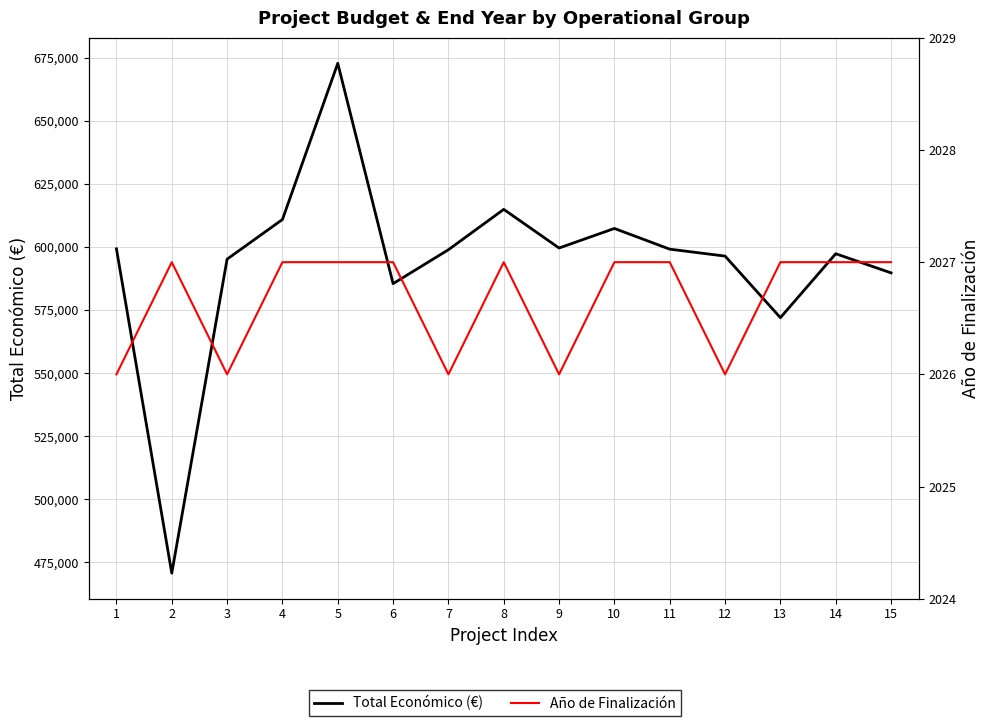

In Año de Finalización, how many points are higher than both neighbors (excluding endpoints)?

2